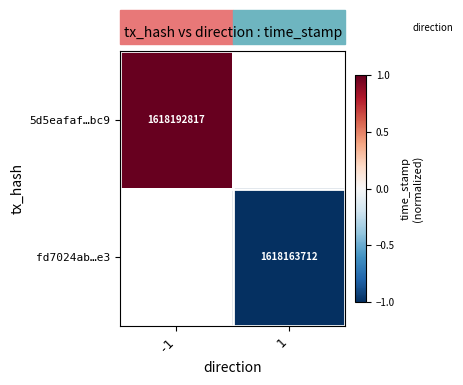

Count the number of data series in this chart.

2